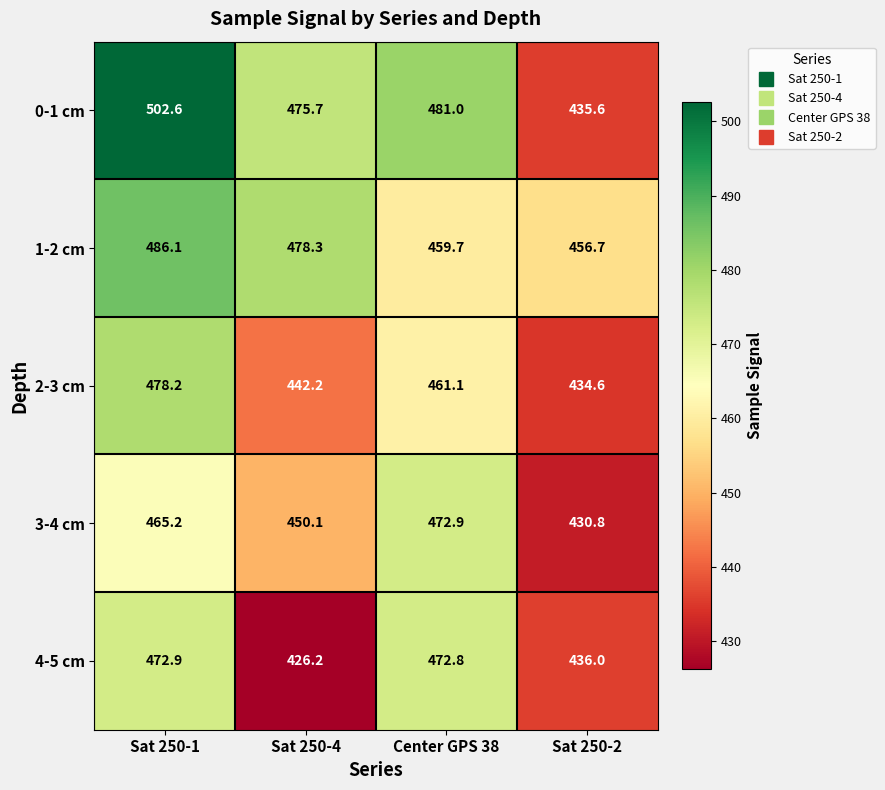

The 3-4 cm series shows 172.8 at Sat 250-2. True or false?

False